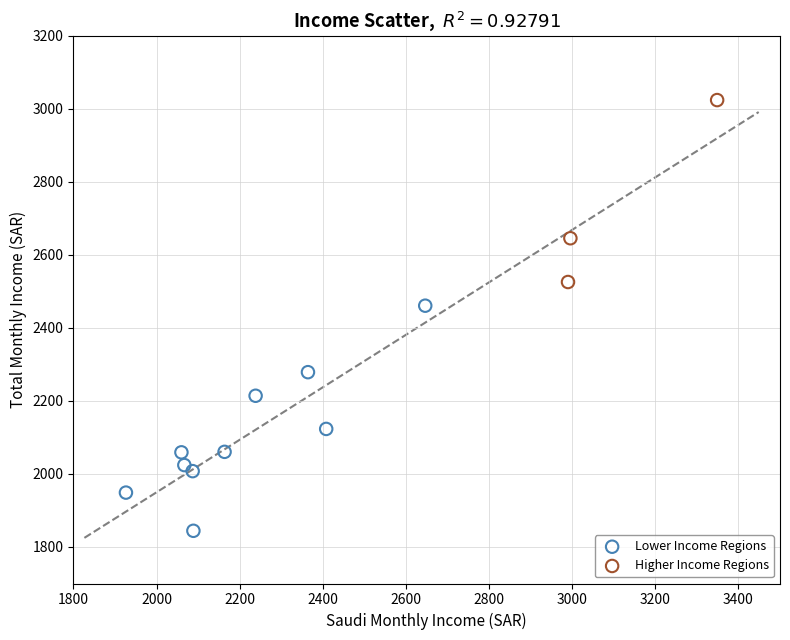

Which series has the largest Y range (max minus min)?

Lower Income Regions